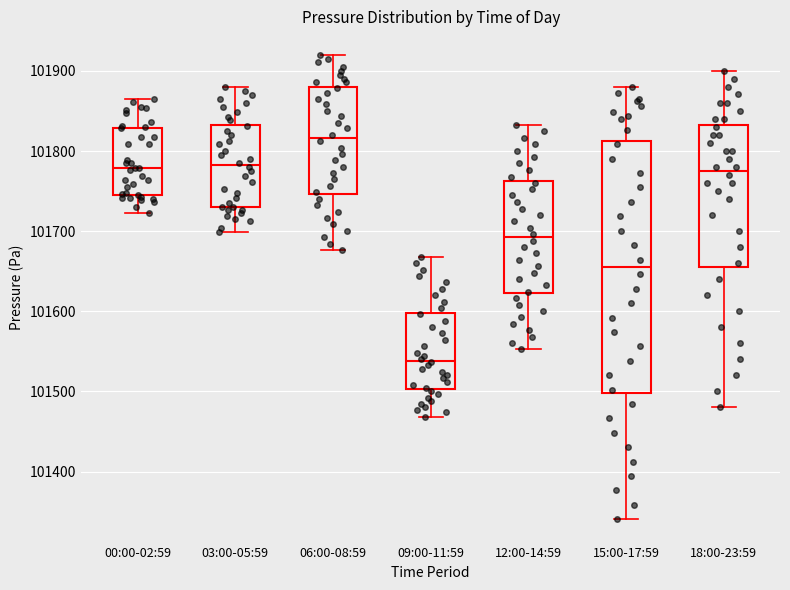

Which box has the lowest median line?

09:00-11:59